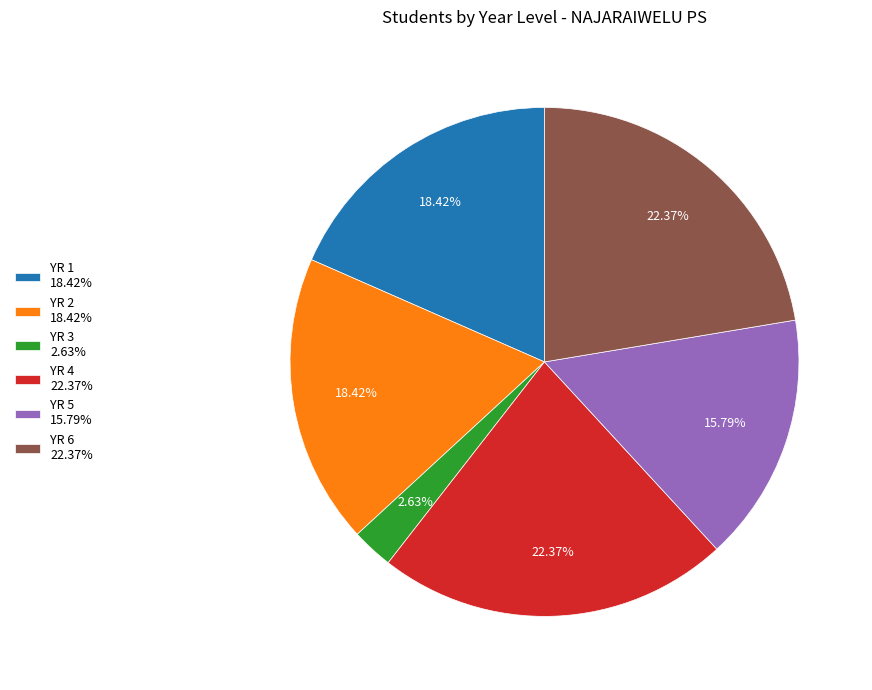

Is there a majority slice in this chart?

No